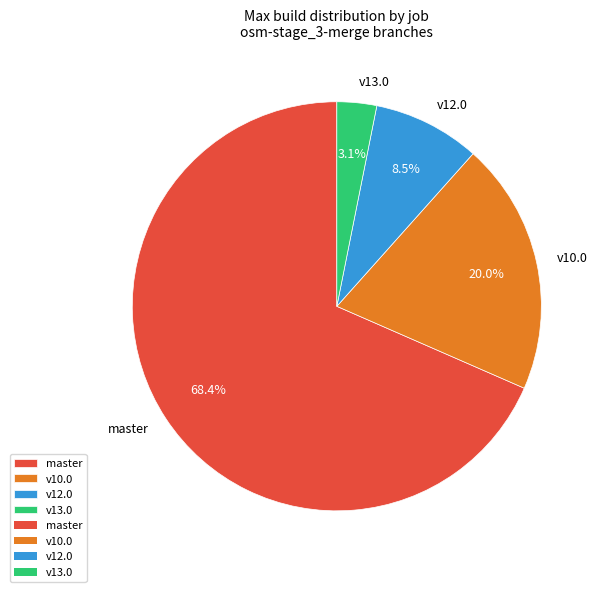

To the nearest percent, what is the average slice percentage?

25%